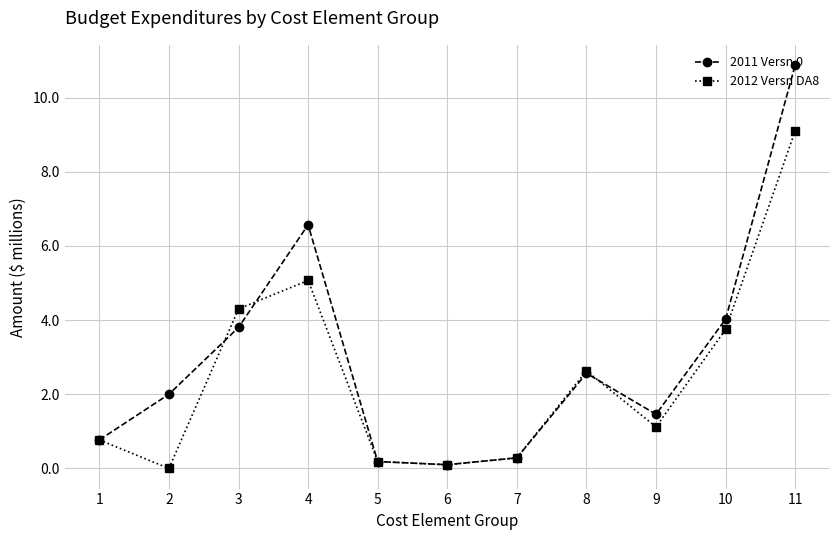

Rank the series by their average value, from highest to lowest.

2011 Versn 0, 2012 Versn DA8